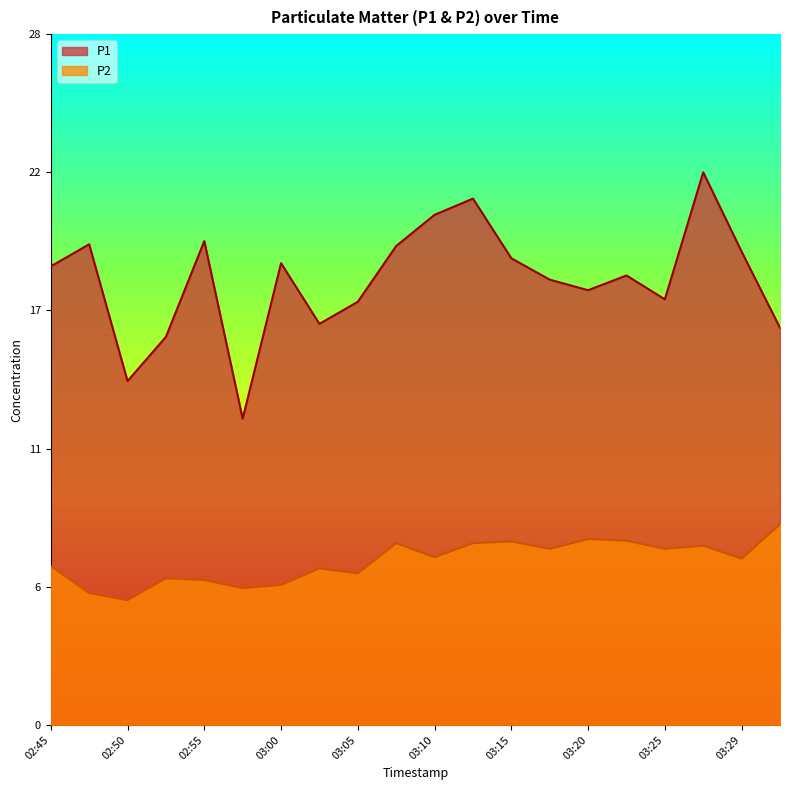

Count the number of data series in this chart.

2